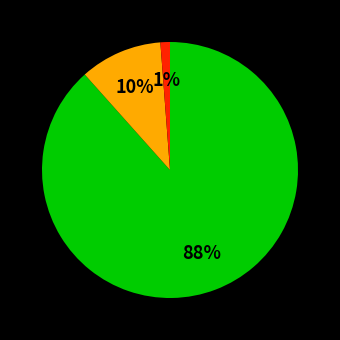

Does any single category account for the majority?

Yes